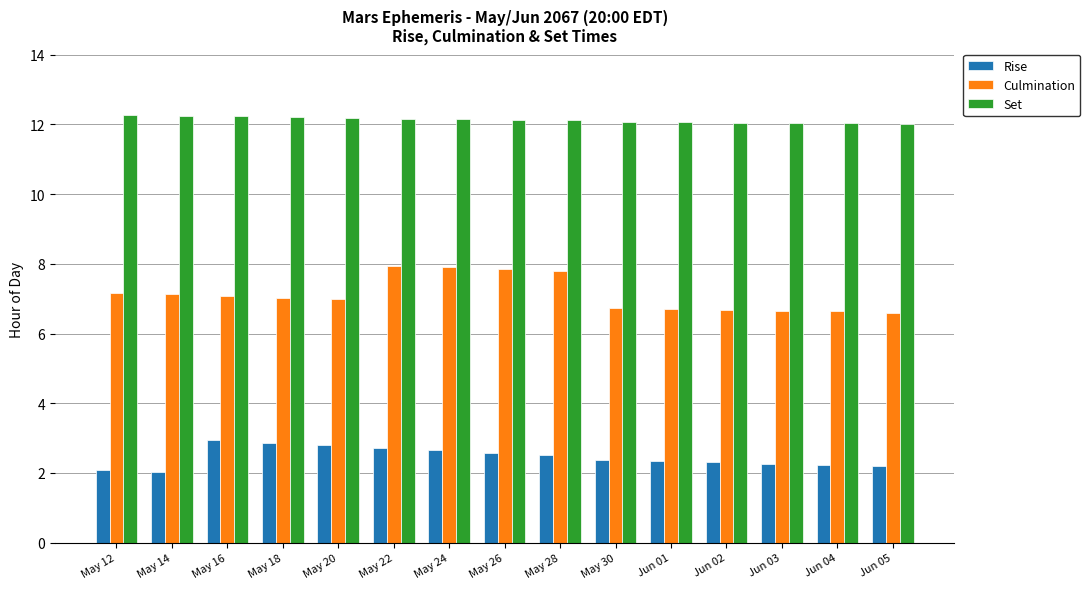

Rank the series by their average value, from highest to lowest.

Set, Culmination, Rise